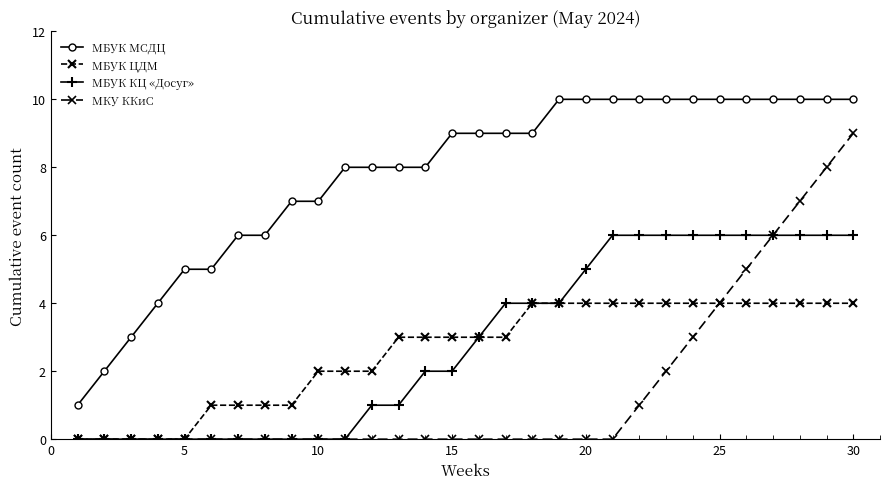

Does the chart have visible grid lines?

No